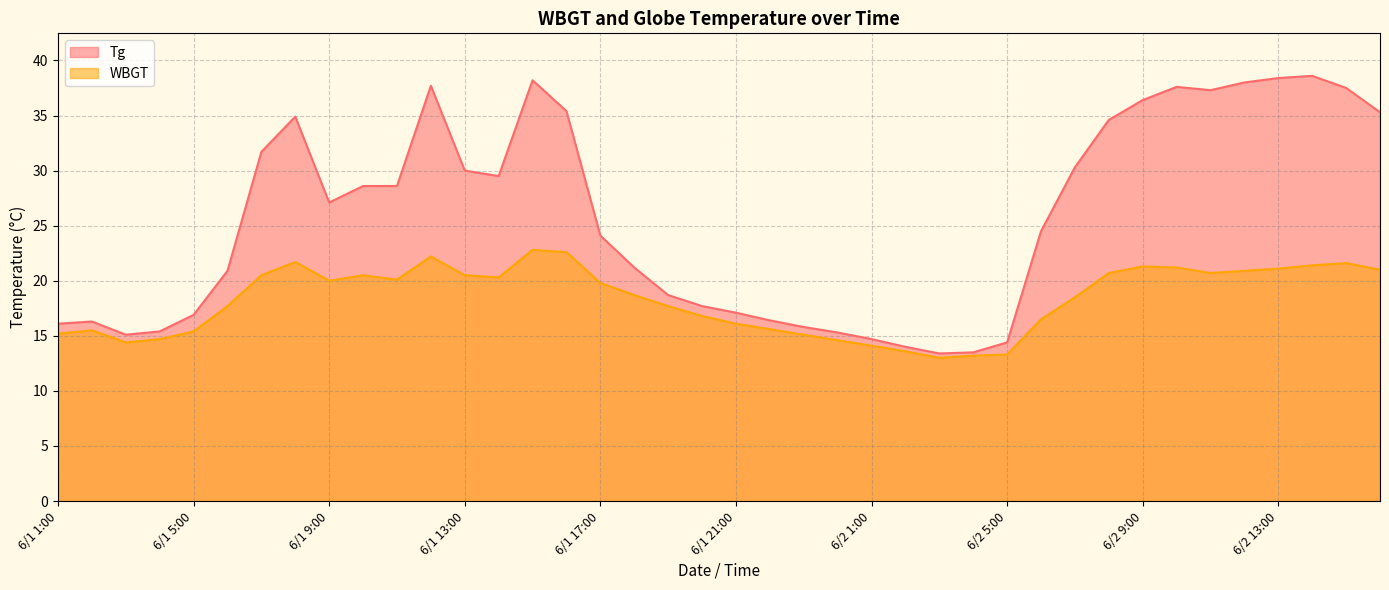

Which series has the largest total across all categories?

Tg